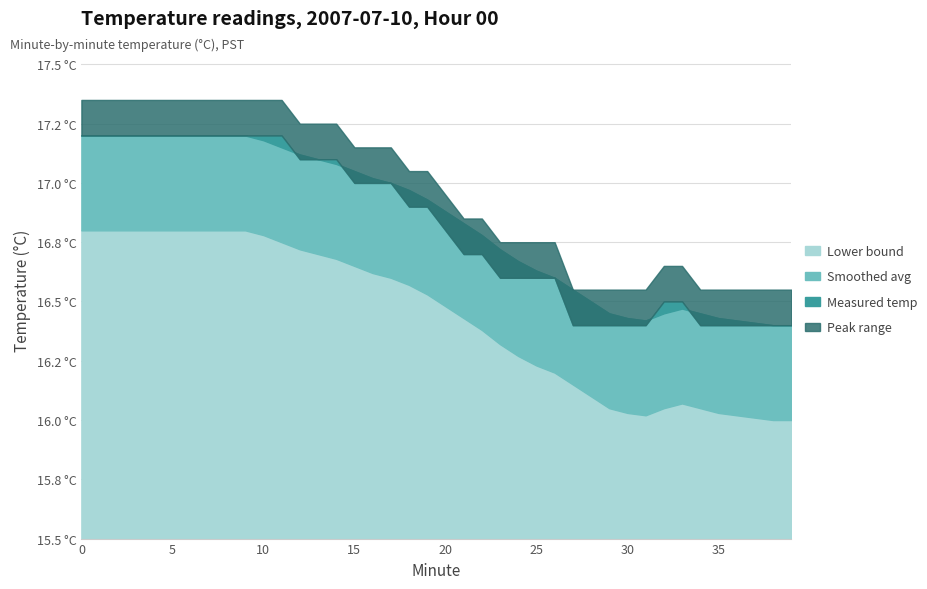

Count the number of categories in the chart.

40